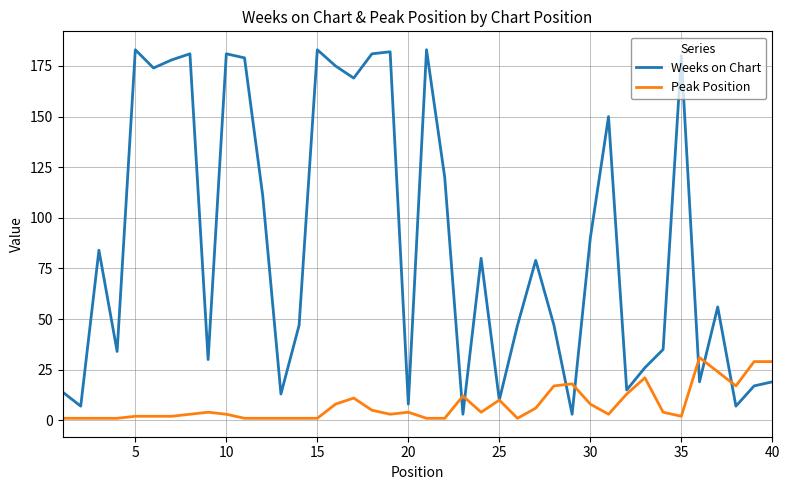

Which series has the largest total across all categories?

Weeks on Chart